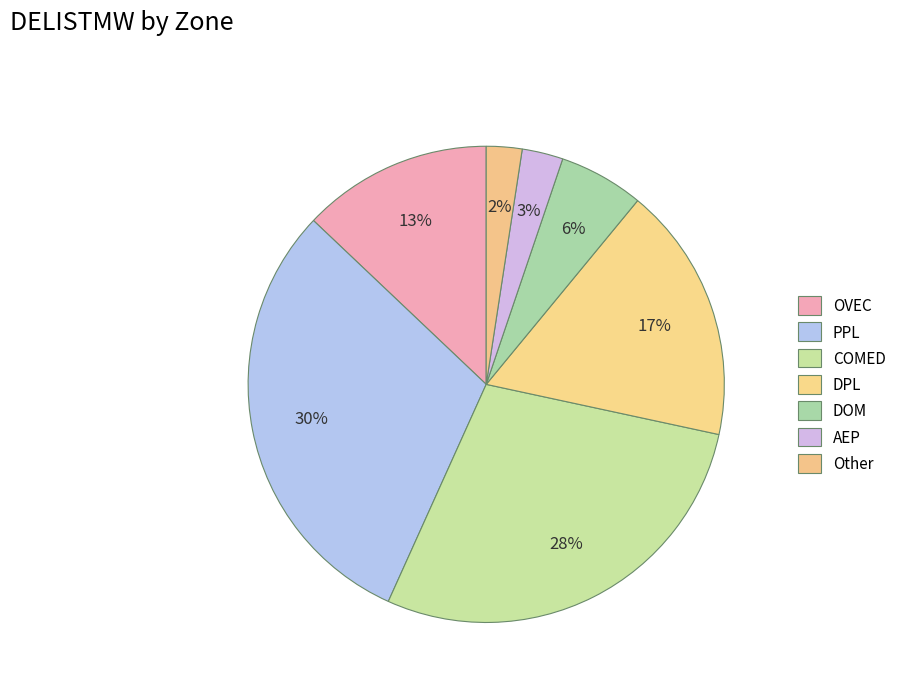

Which has a higher value, DOM or DPL?

DPL